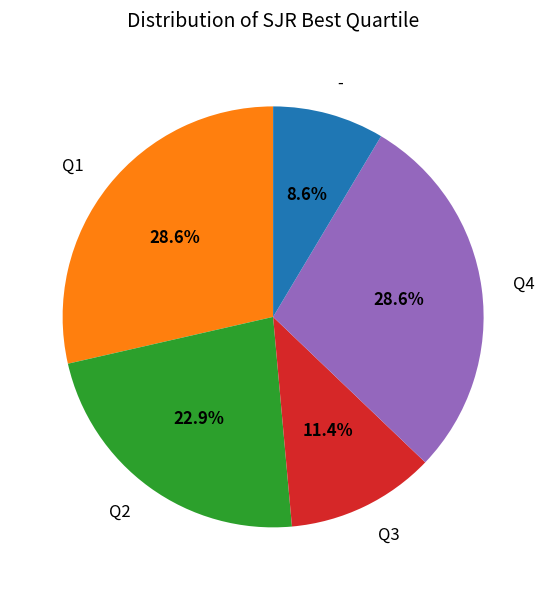

True or false: Q4 accounts for 16% of the total.

False